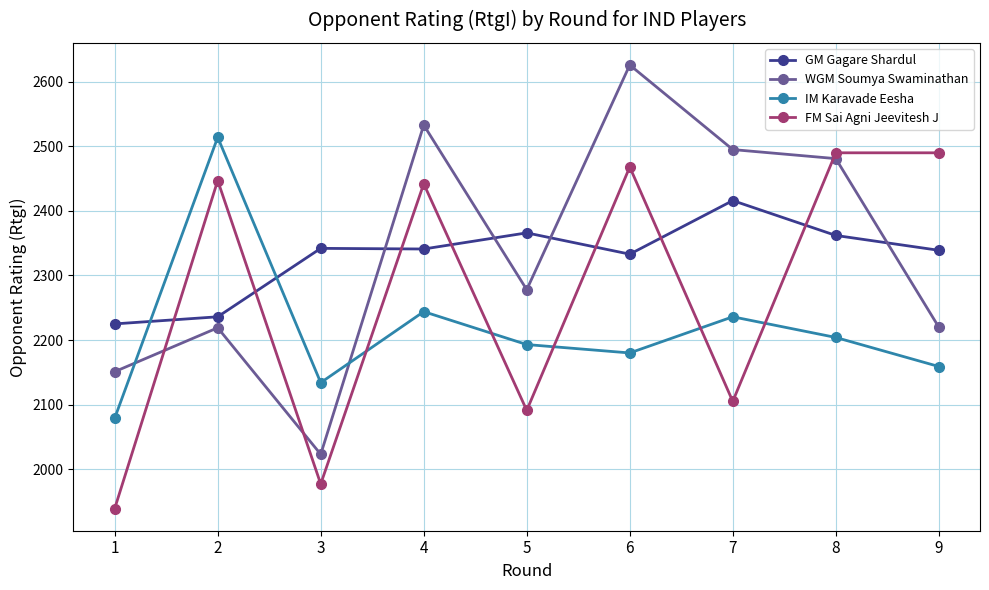

What are all the series names shown in the legend?

GM Gagare Shardul, WGM Soumya Swaminathan, IM Karavade Eesha, FM Sai Agni Jeevitesh J